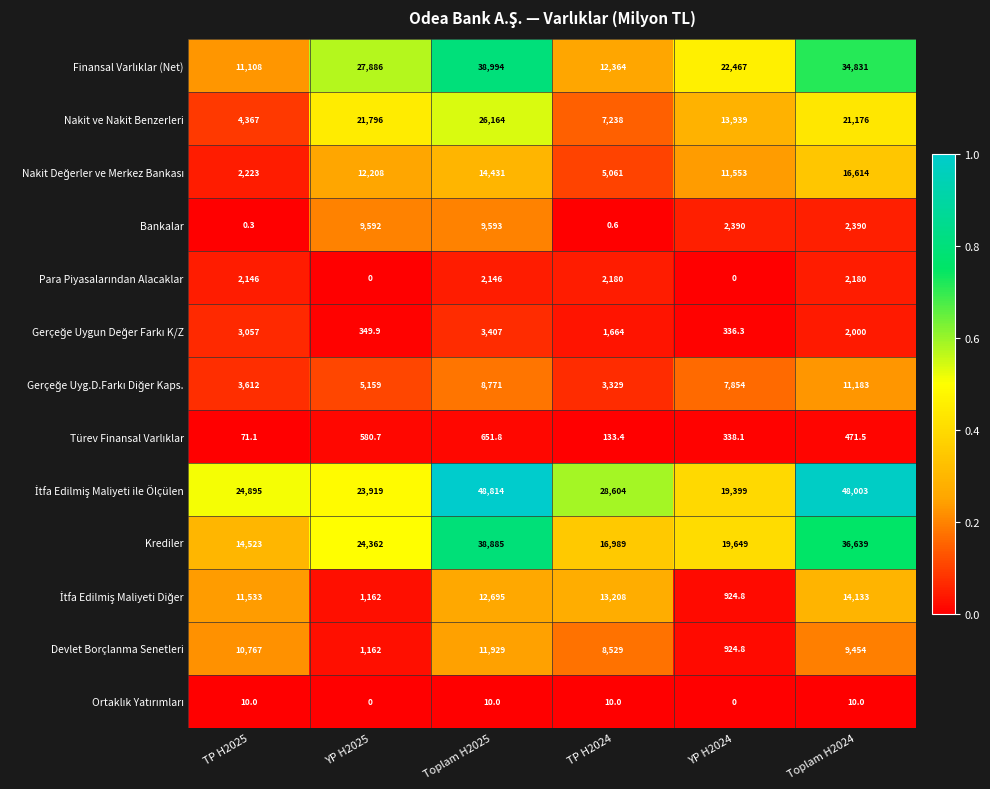

Is it true that Bankalar equals 2390.0 at Toplam H2024?

True